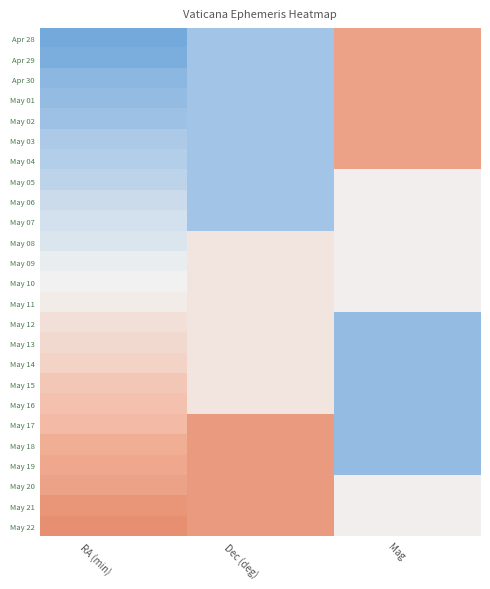

What is the greatest value displayed?

0.8